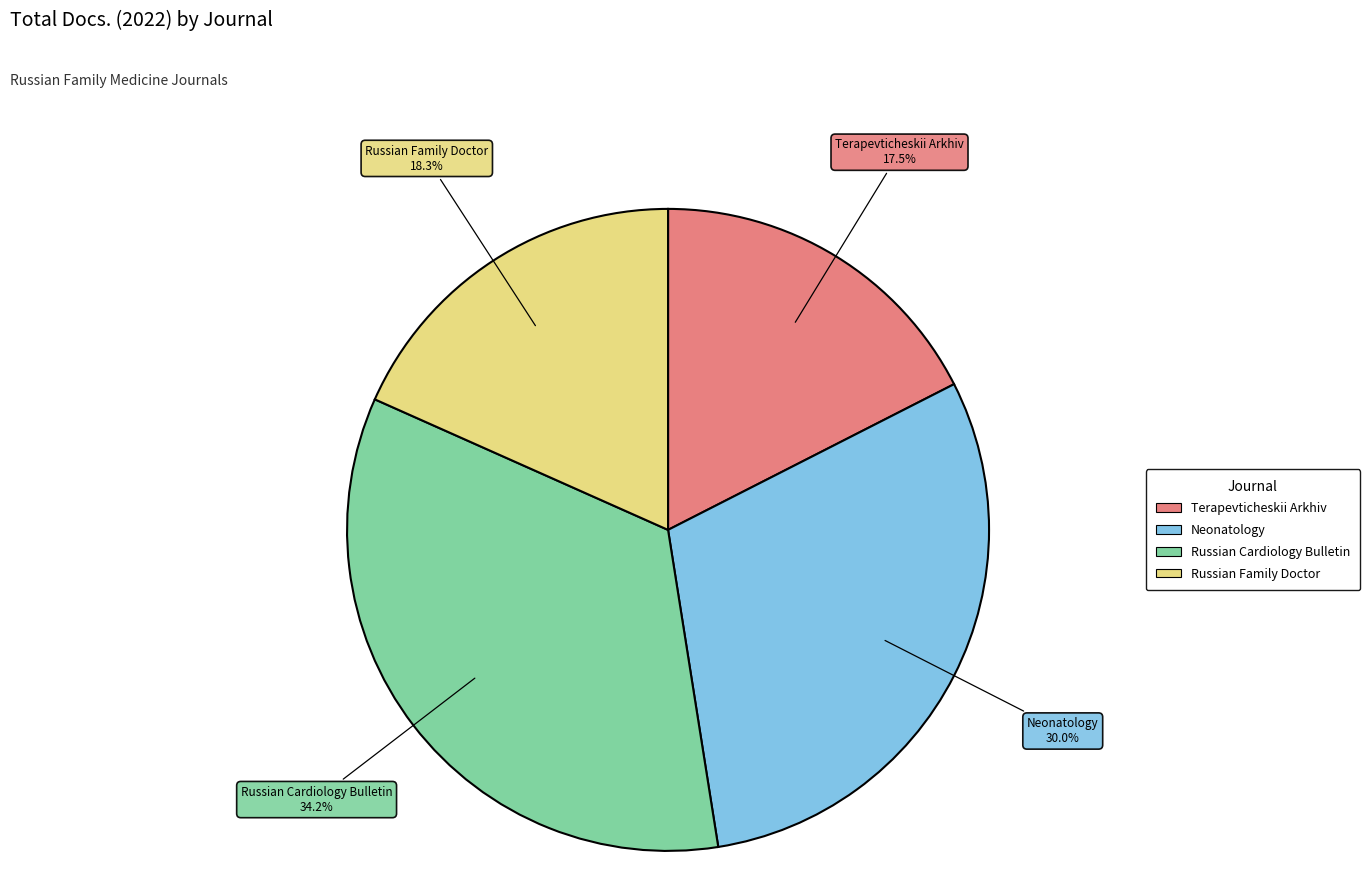

To the nearest percent, what is the combined percentage of Terapevticheskii Arkhiv and Russian Family Doctor?

36%